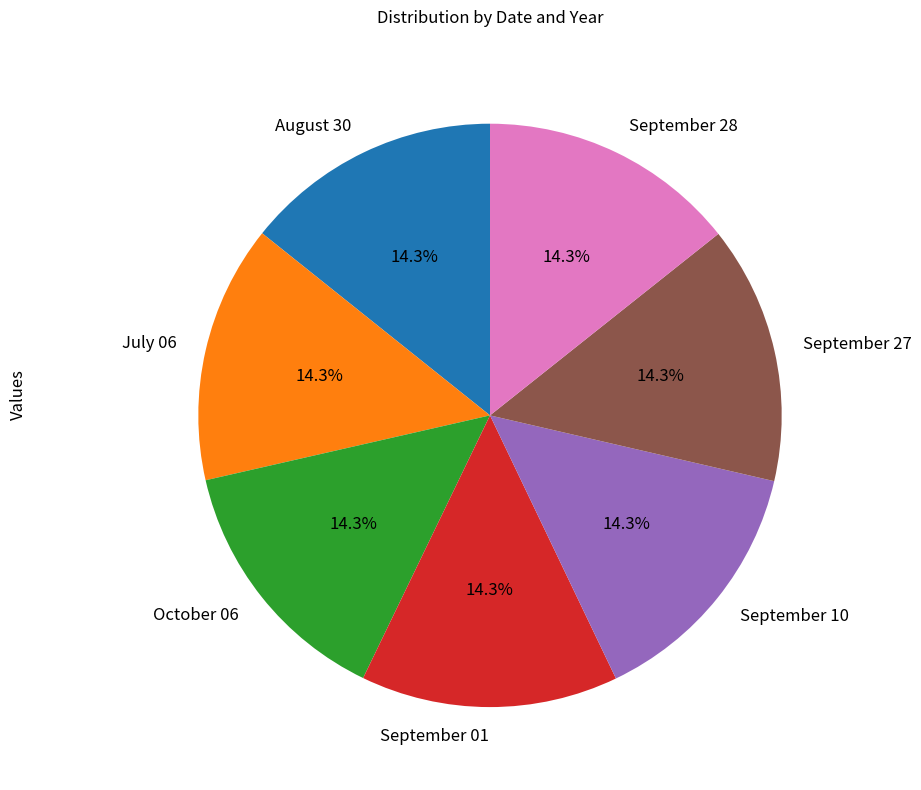

How many segments does this pie chart have?

7